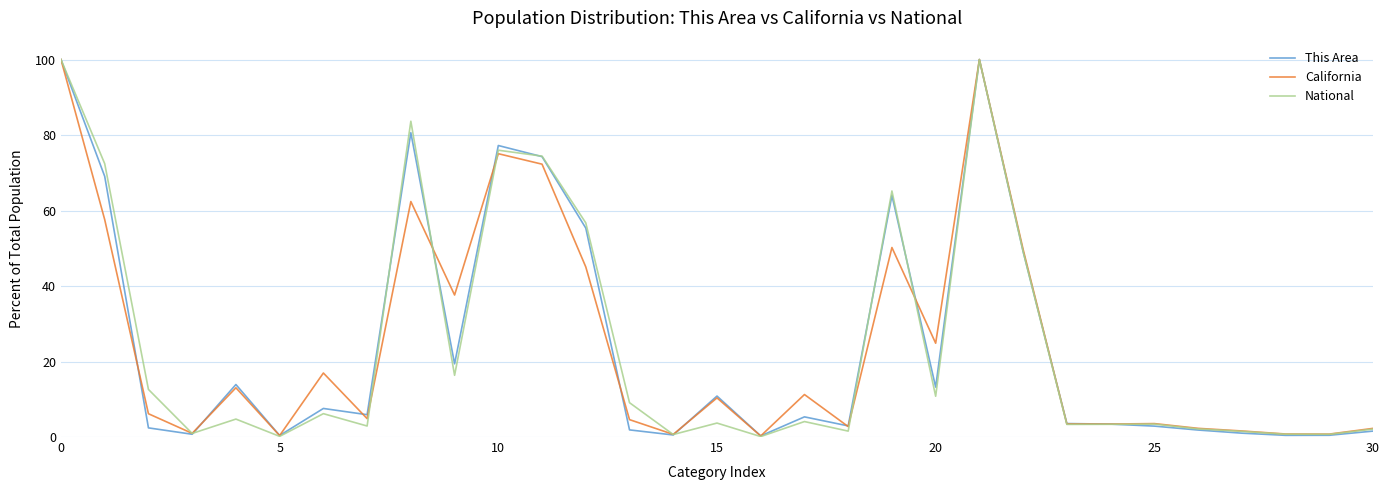

What is the maximum value shown in the chart?

100.0